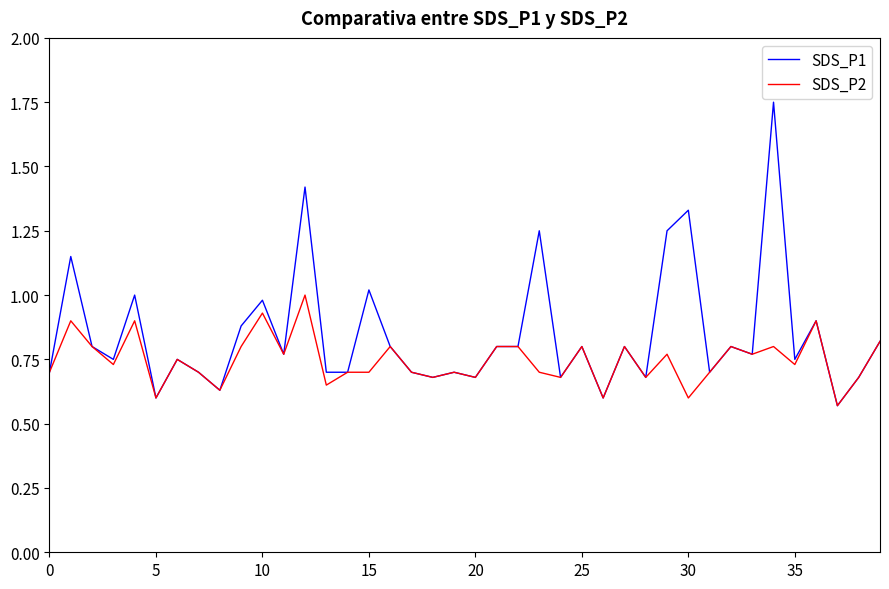

Which series has the widest spread of values?

SDS_P1